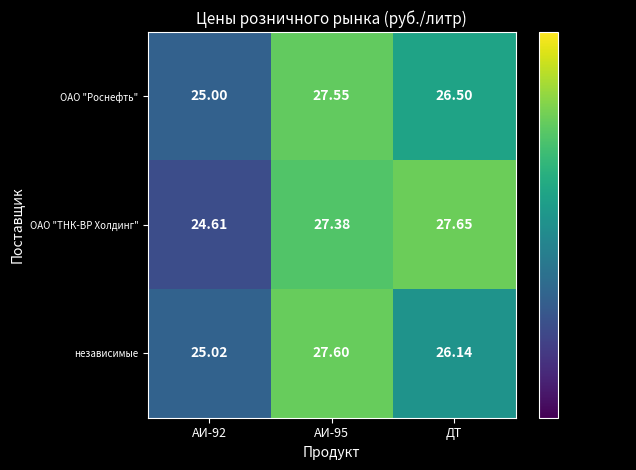

Which series has the largest range (max minus min)?

ОАО "ТНК-ВР Холдинг"